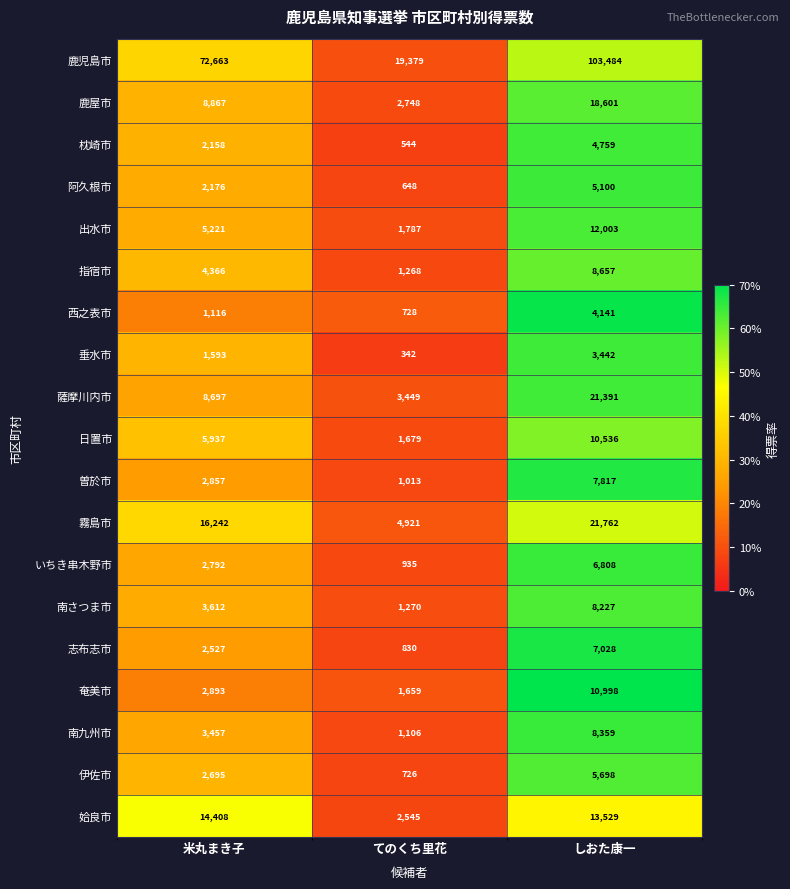

At which category is the sum across all series the highest?

しおた康一